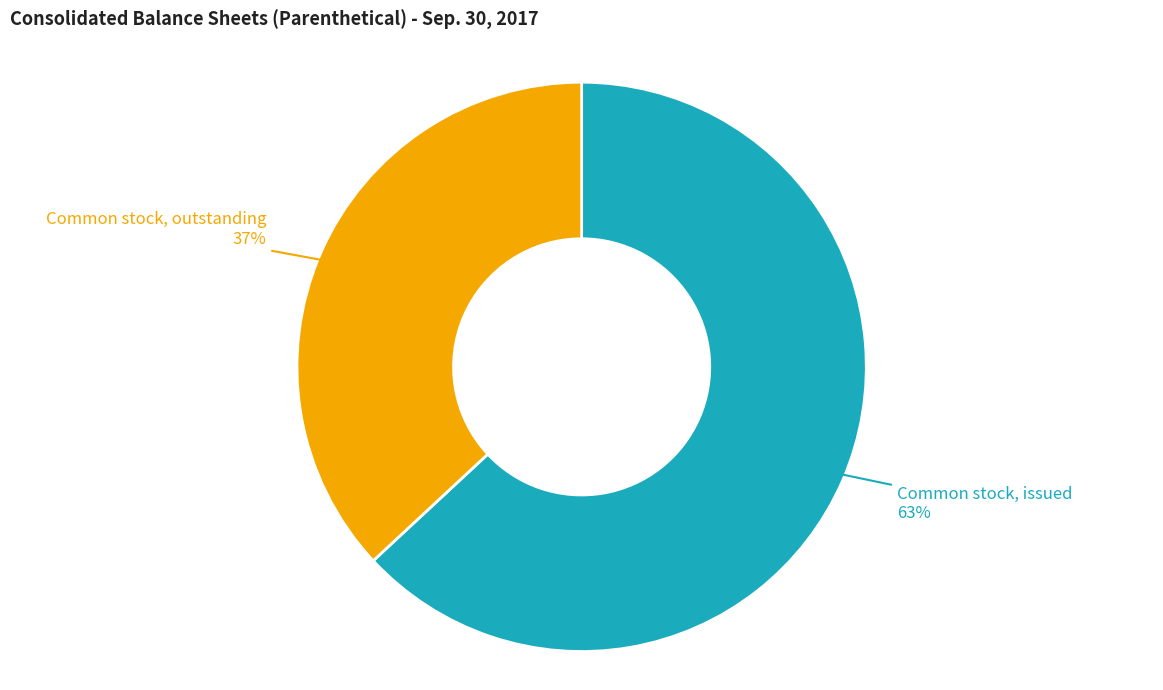

Which has a higher value, Common stock, outstanding or Common stock, issued?

Common stock, issued